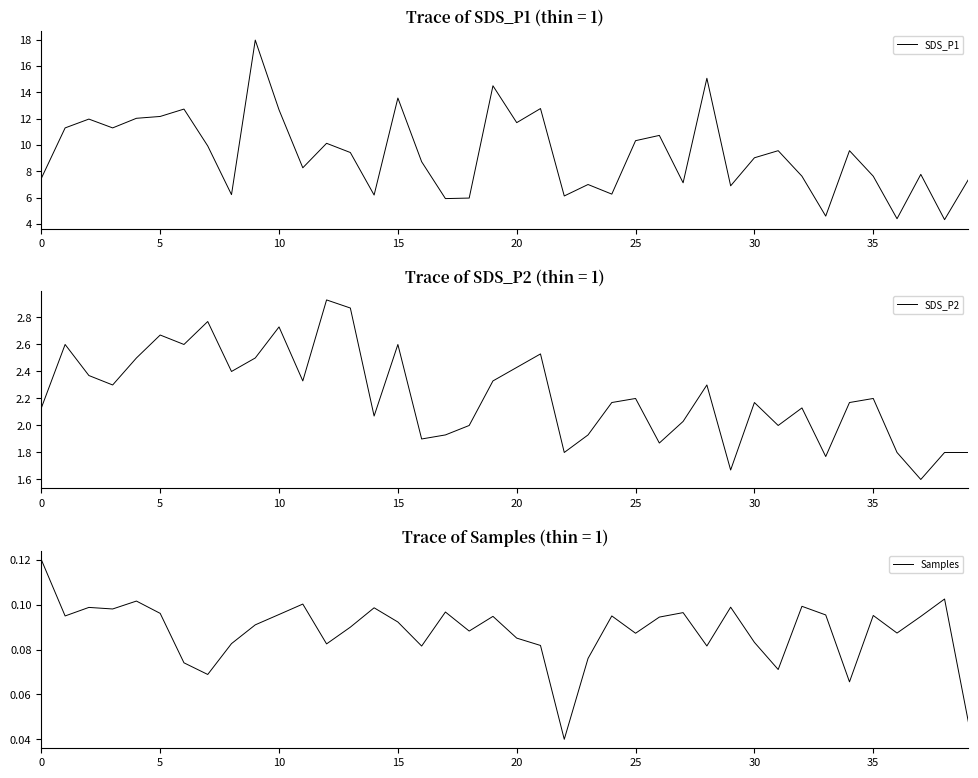

Rank the series by their average value, from lowest to highest.

Samples, SDS_P2, SDS_P1